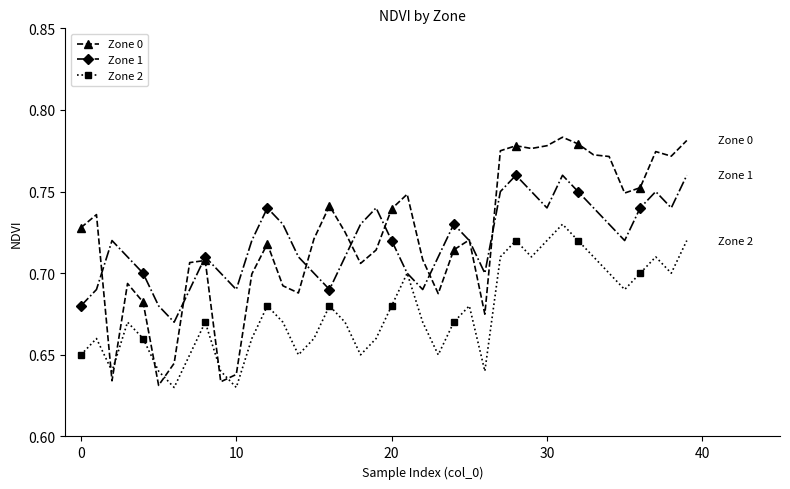

Which series has the largest range (max minus min)?

Zone 0